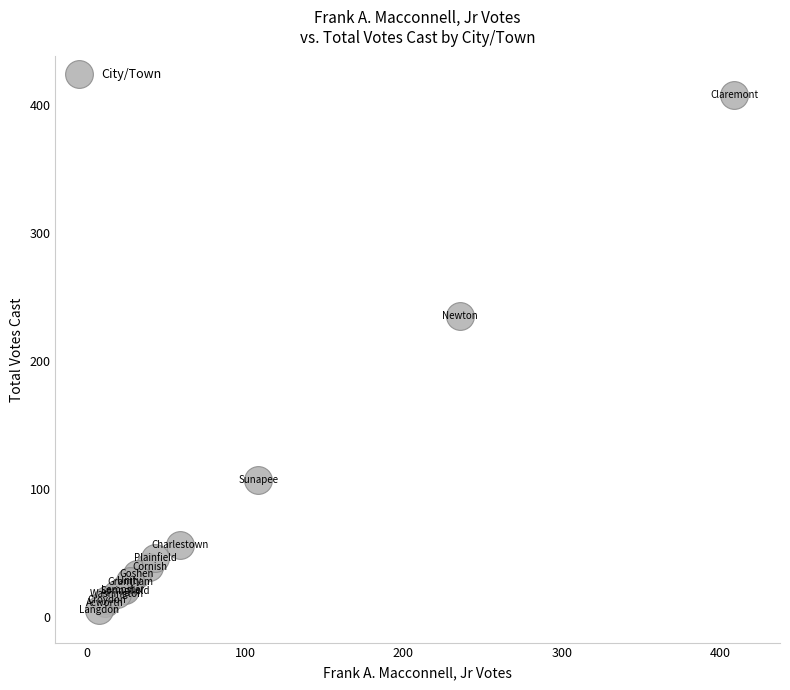

What Y value in the scatter plot is closest to 206?

234.8